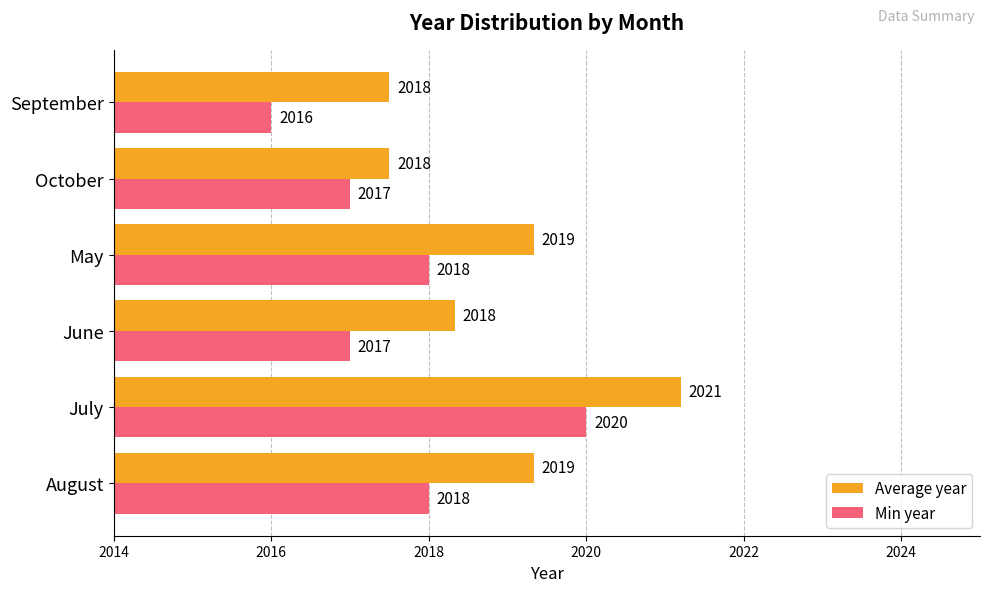

At May, list the series in order from smallest to largest.

Min year, Average year